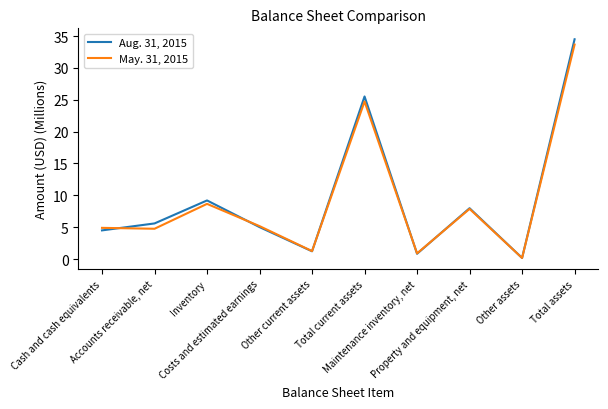

How many interior local peaks does the Aug. 31, 2015 series have?

3